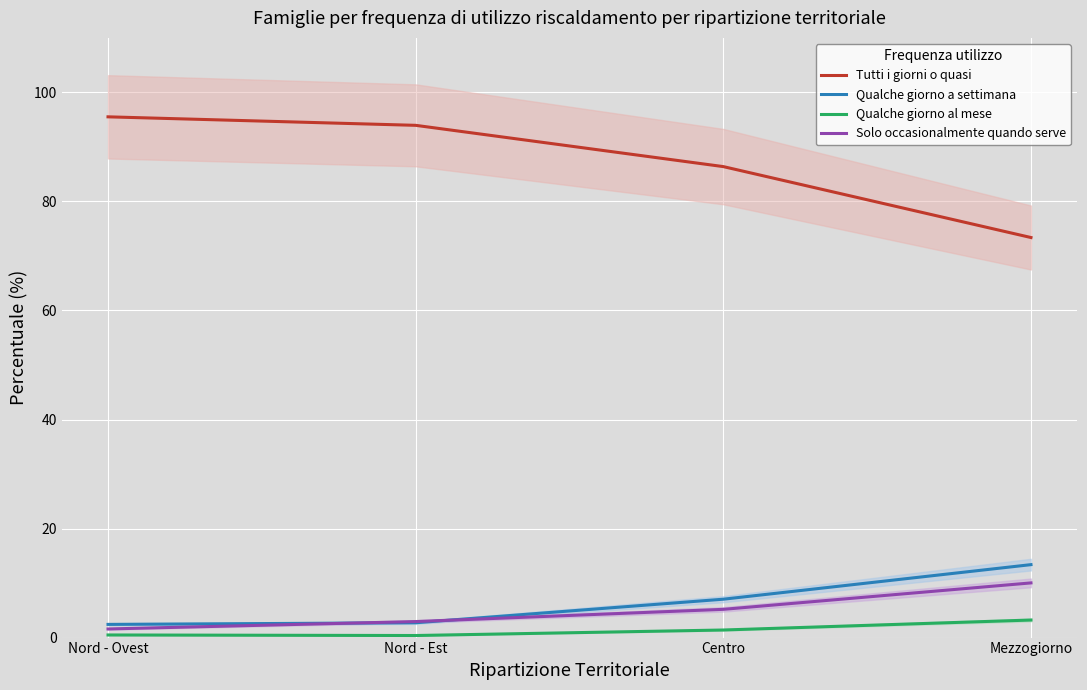

The Qualche giorno a settimana series shows 4.5 at Nord - Est. True or false?

False